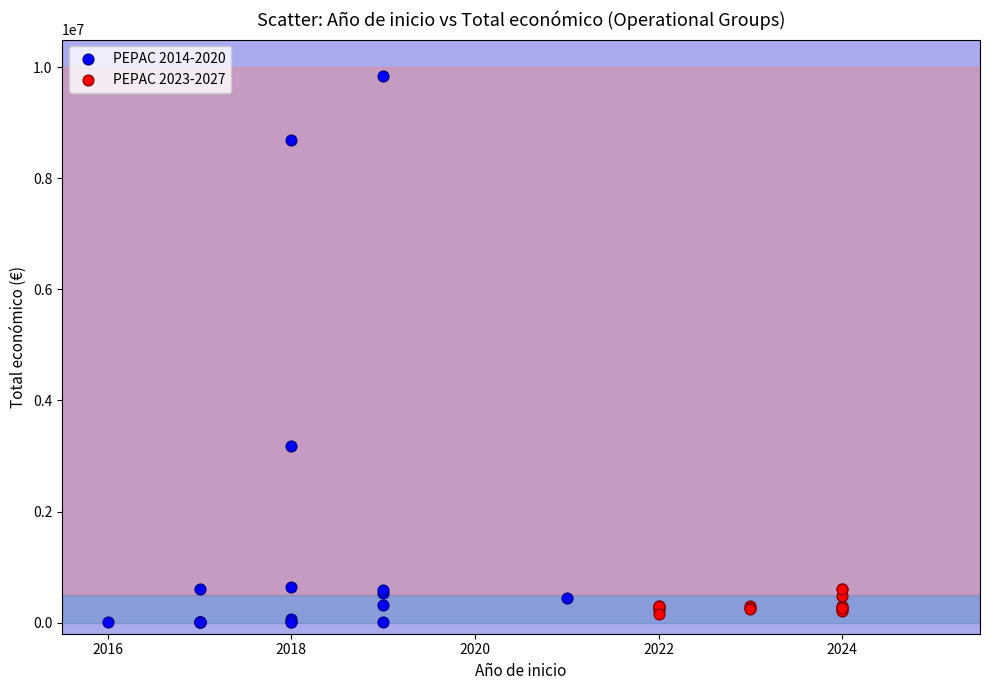

Which series has the widest spread of Y values?

PEPAC 2014-2020